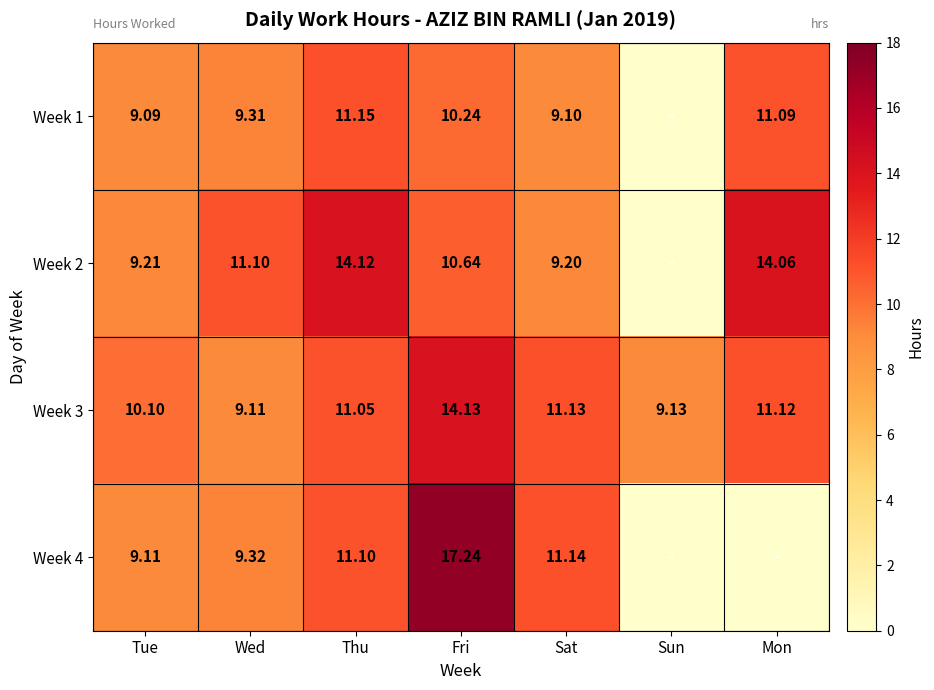

True or false: Week 1 has a value of 19.7 at Thu.

False